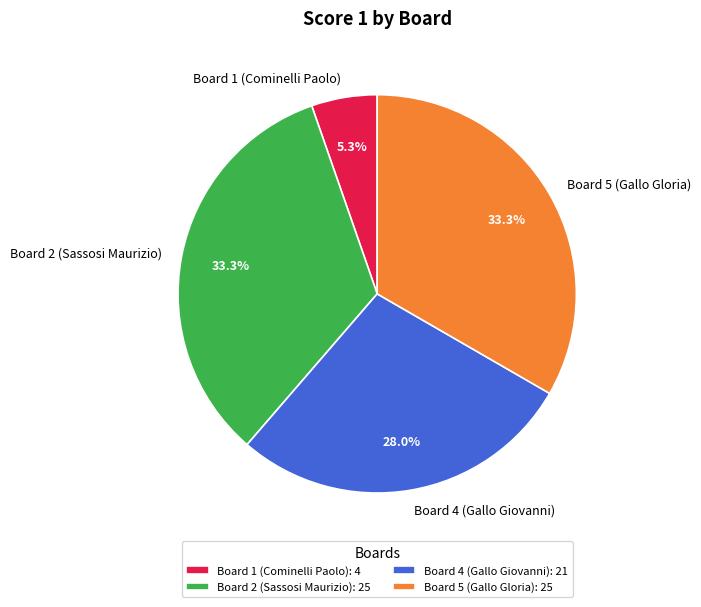

How many slices are in this pie chart?

4